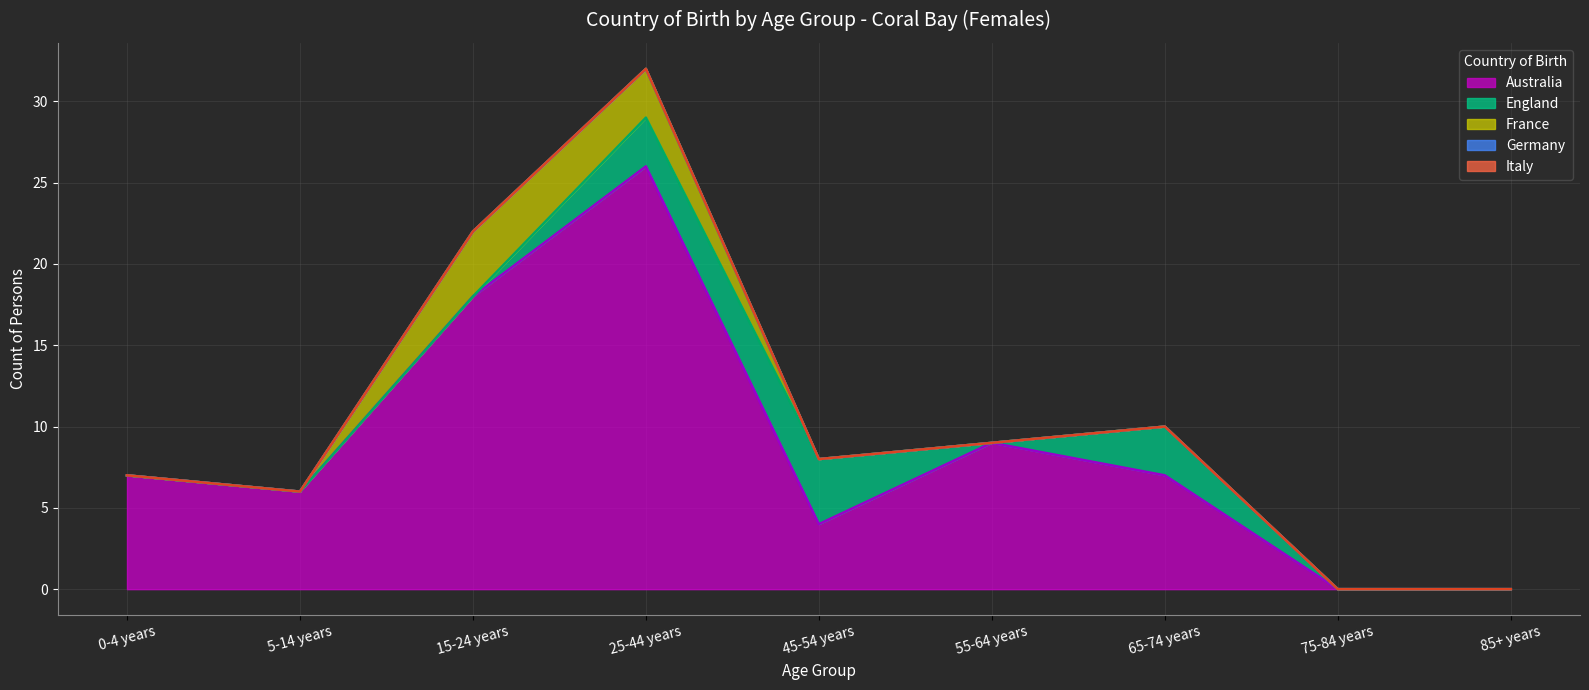

Which series has the widest spread of values?

Australia